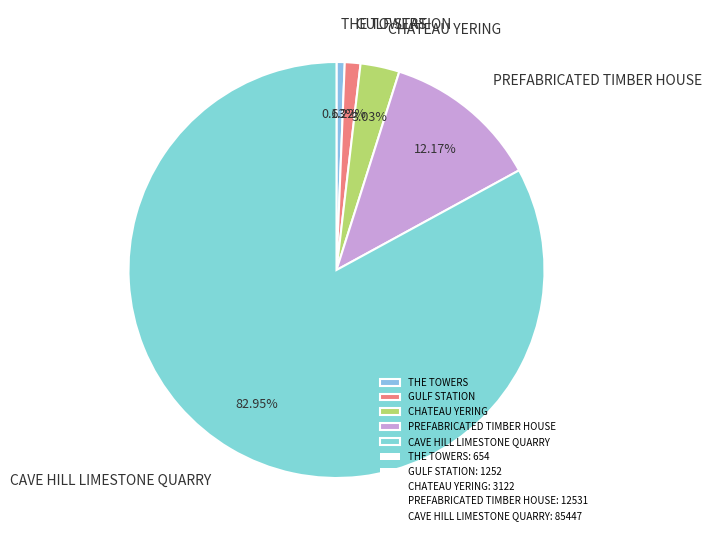

True or false: CAVE HILL LIMESTONE QUARRY accounts for 83% of the total.

True